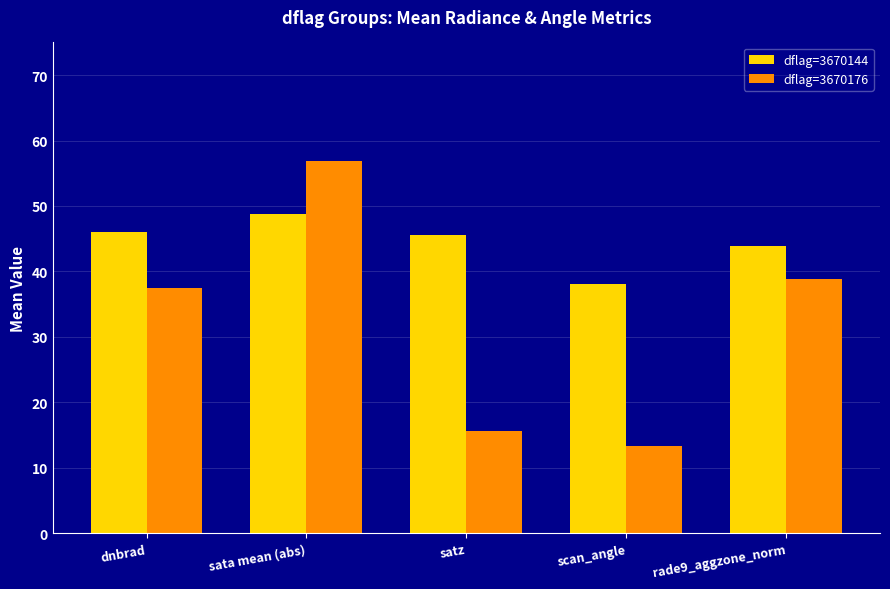

Between sata mean (abs) and scan_angle, which series saw the biggest shift?

dflag=3670176